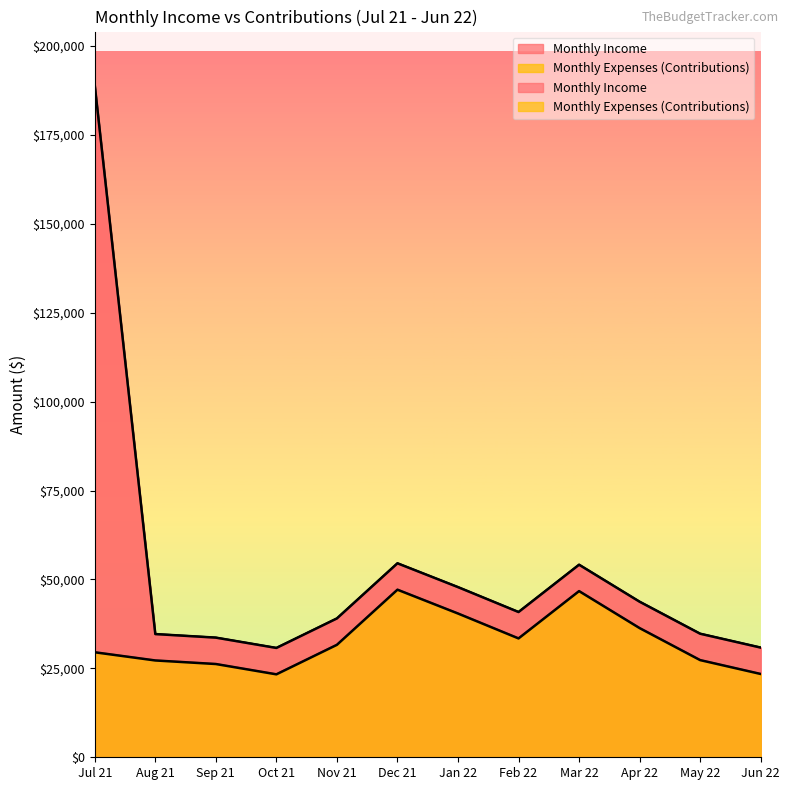

What is the label of the 4th point from the left?

Oct 21